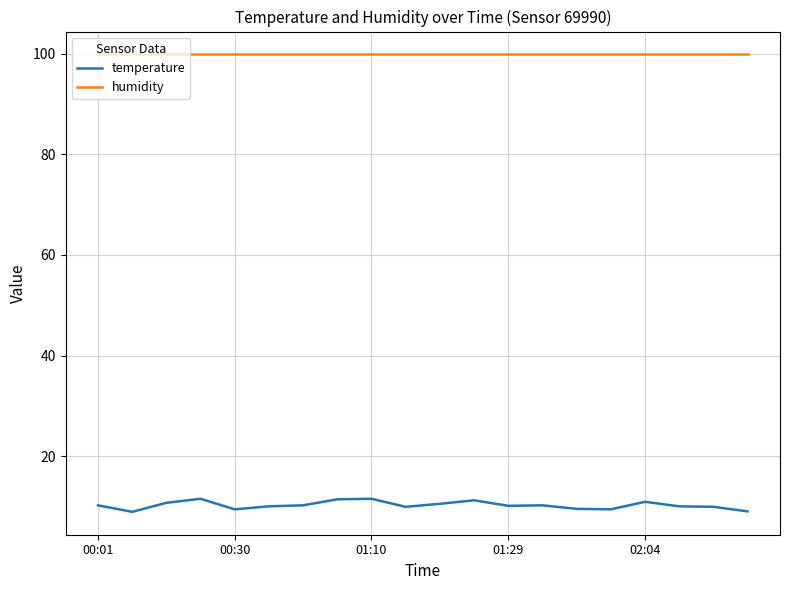

What are all the series names shown in the legend?

temperature, humidity